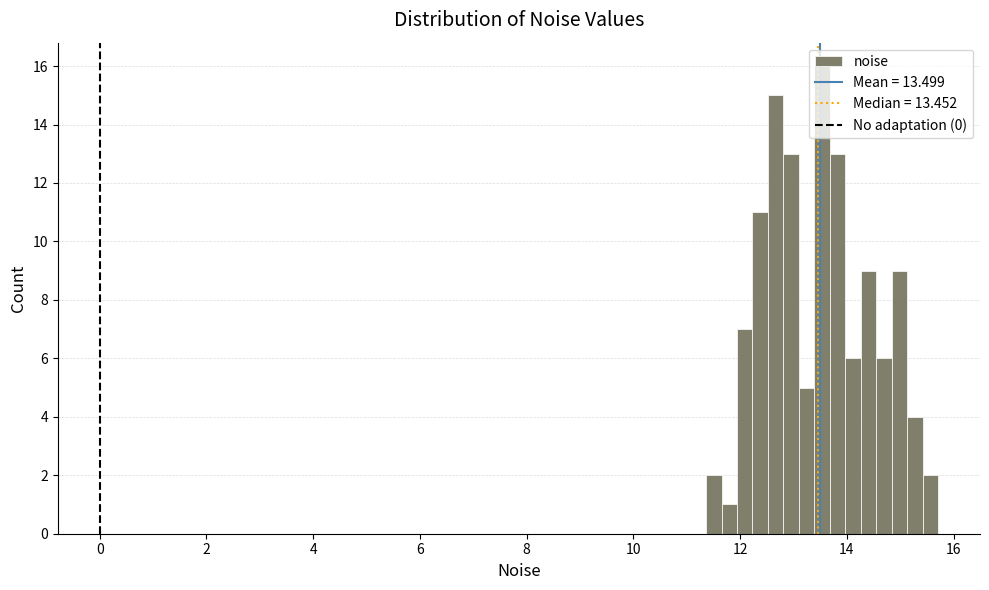

Around what value on the x-axis is the tallest bar? Give the approximate position of its centre, as read against the axis.

13.6